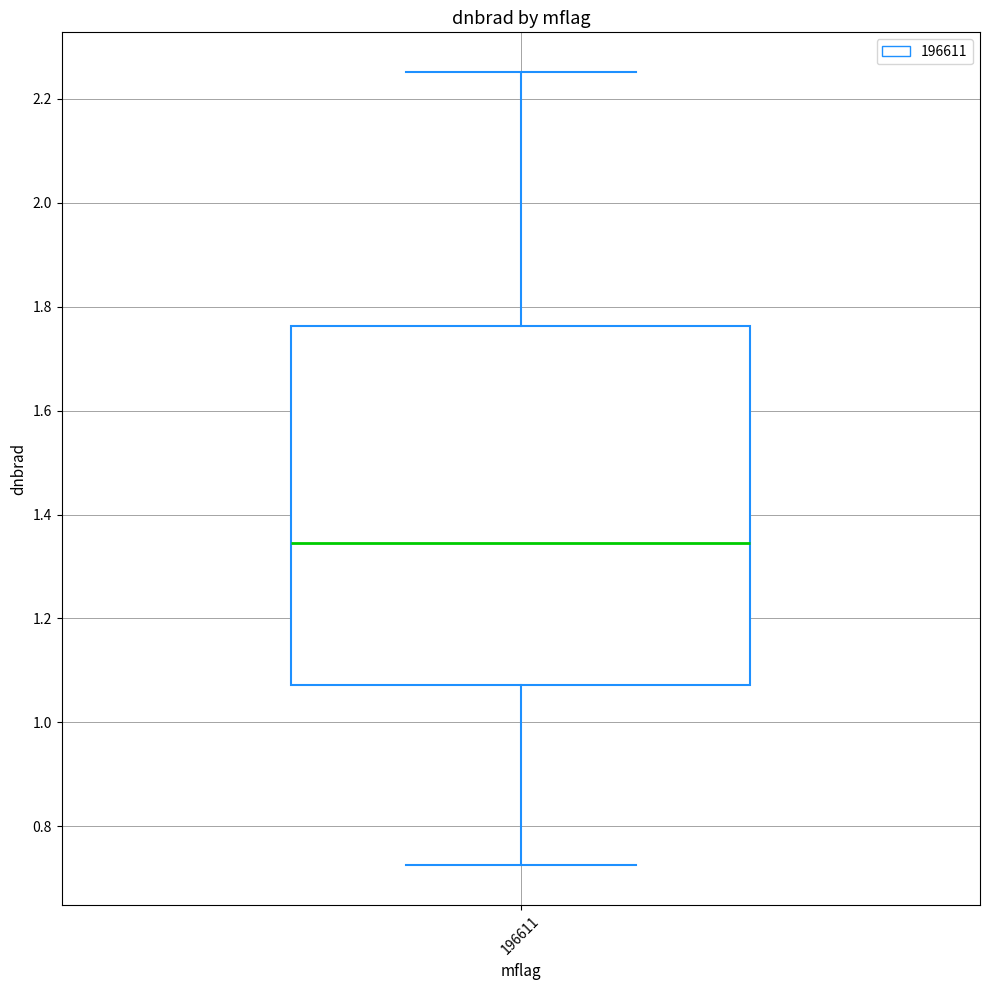

Transcribe this box plot: give where the median line is, the range the box spans, and where the two whiskers end, as read against the y-axis. The values are not printed on the chart, so give them approximately, as read against the axis.

median 1.34, box 1.08 to 1.76, whiskers 0.72 to 2.26